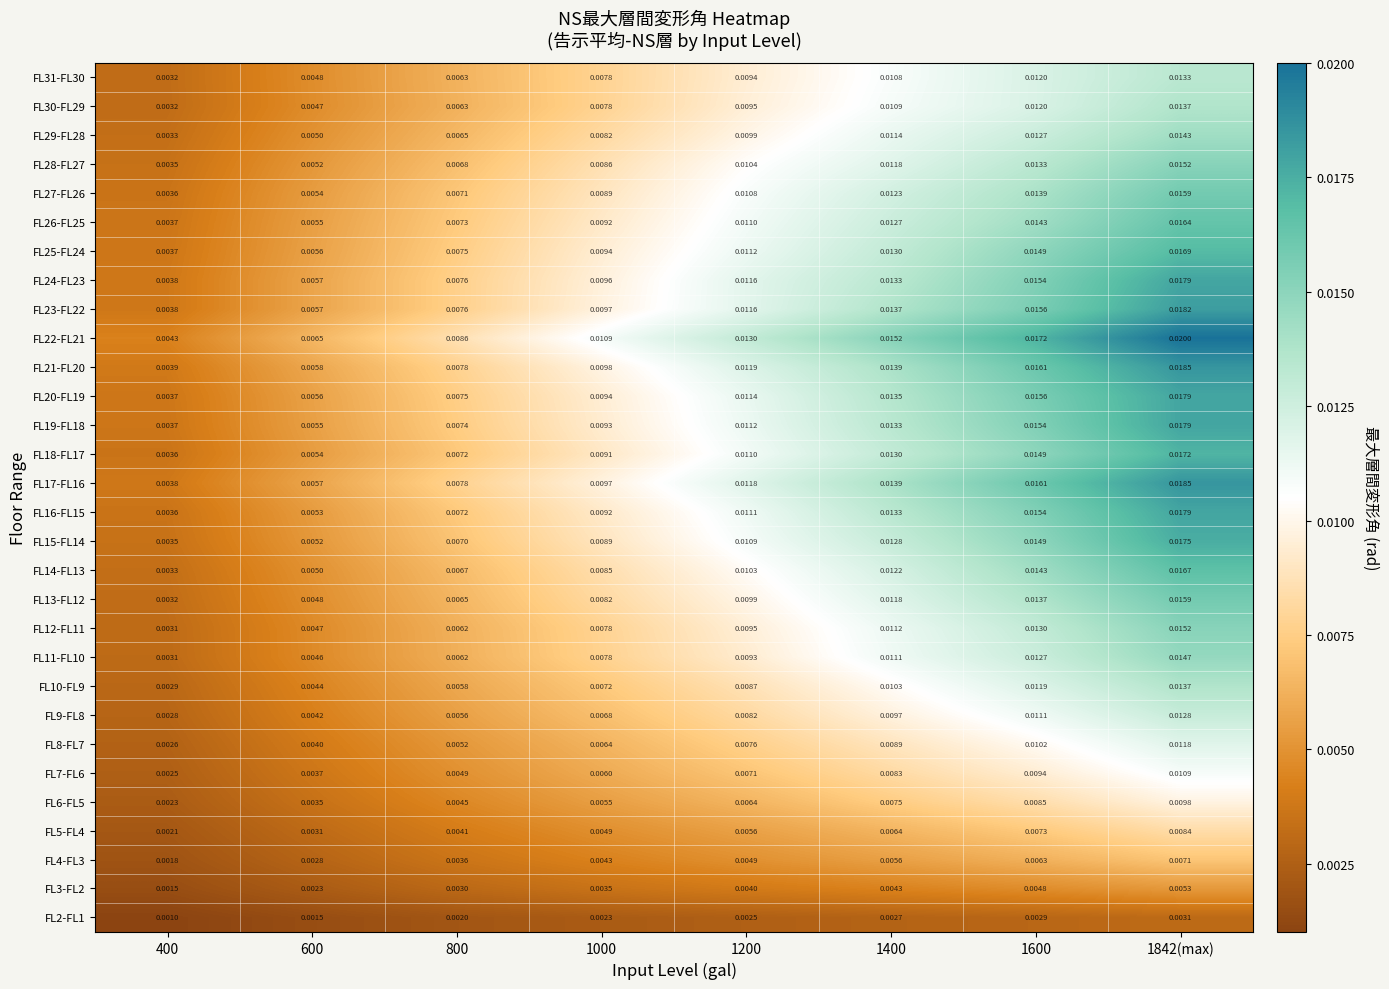

Which series has the widest spread of values?

FL22-FL21